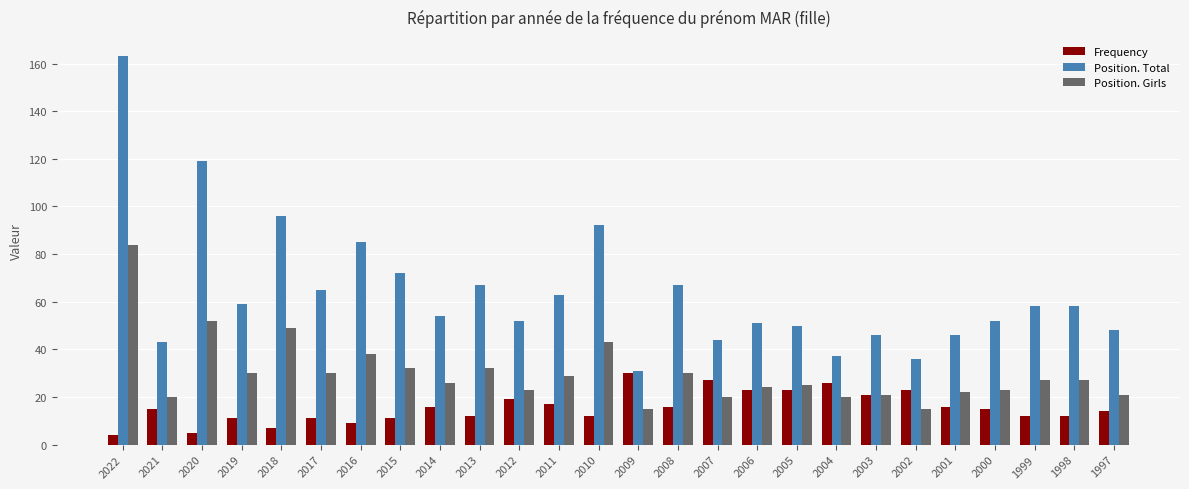

What is the difference between the maximum and second lowest values in the Frequency series?

25